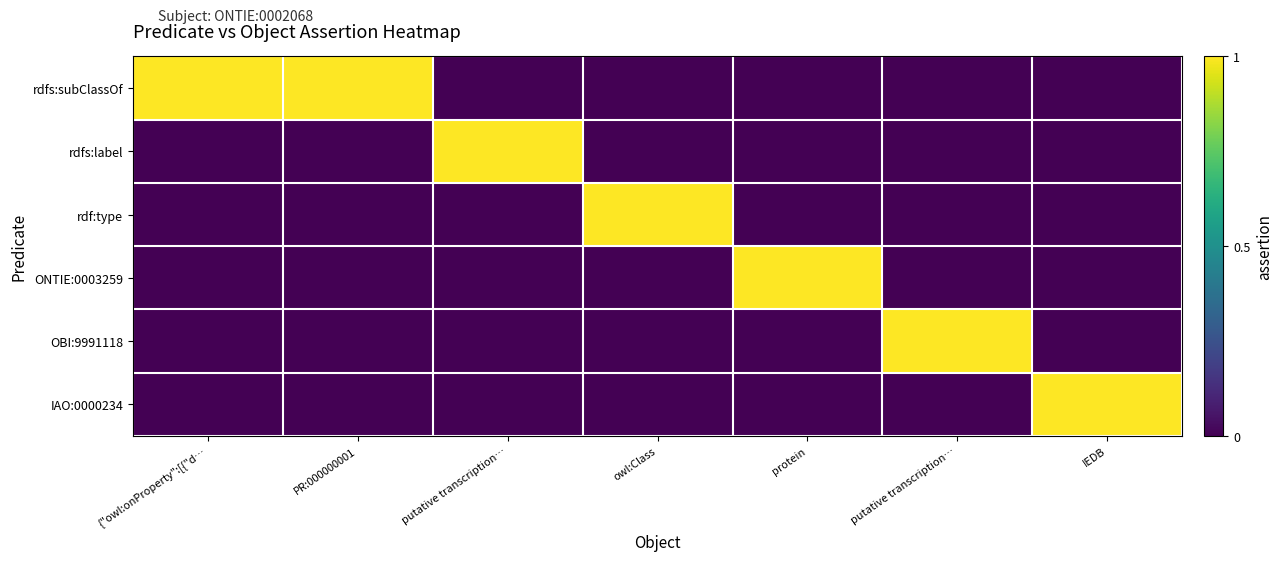

At which category does the chart reach its minimum across all series?

putative transcription…